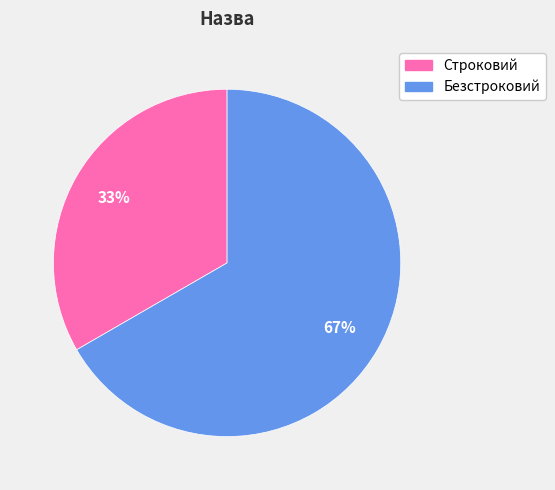

To the nearest percent, what percentage of the pie is Безстроковий?

67%